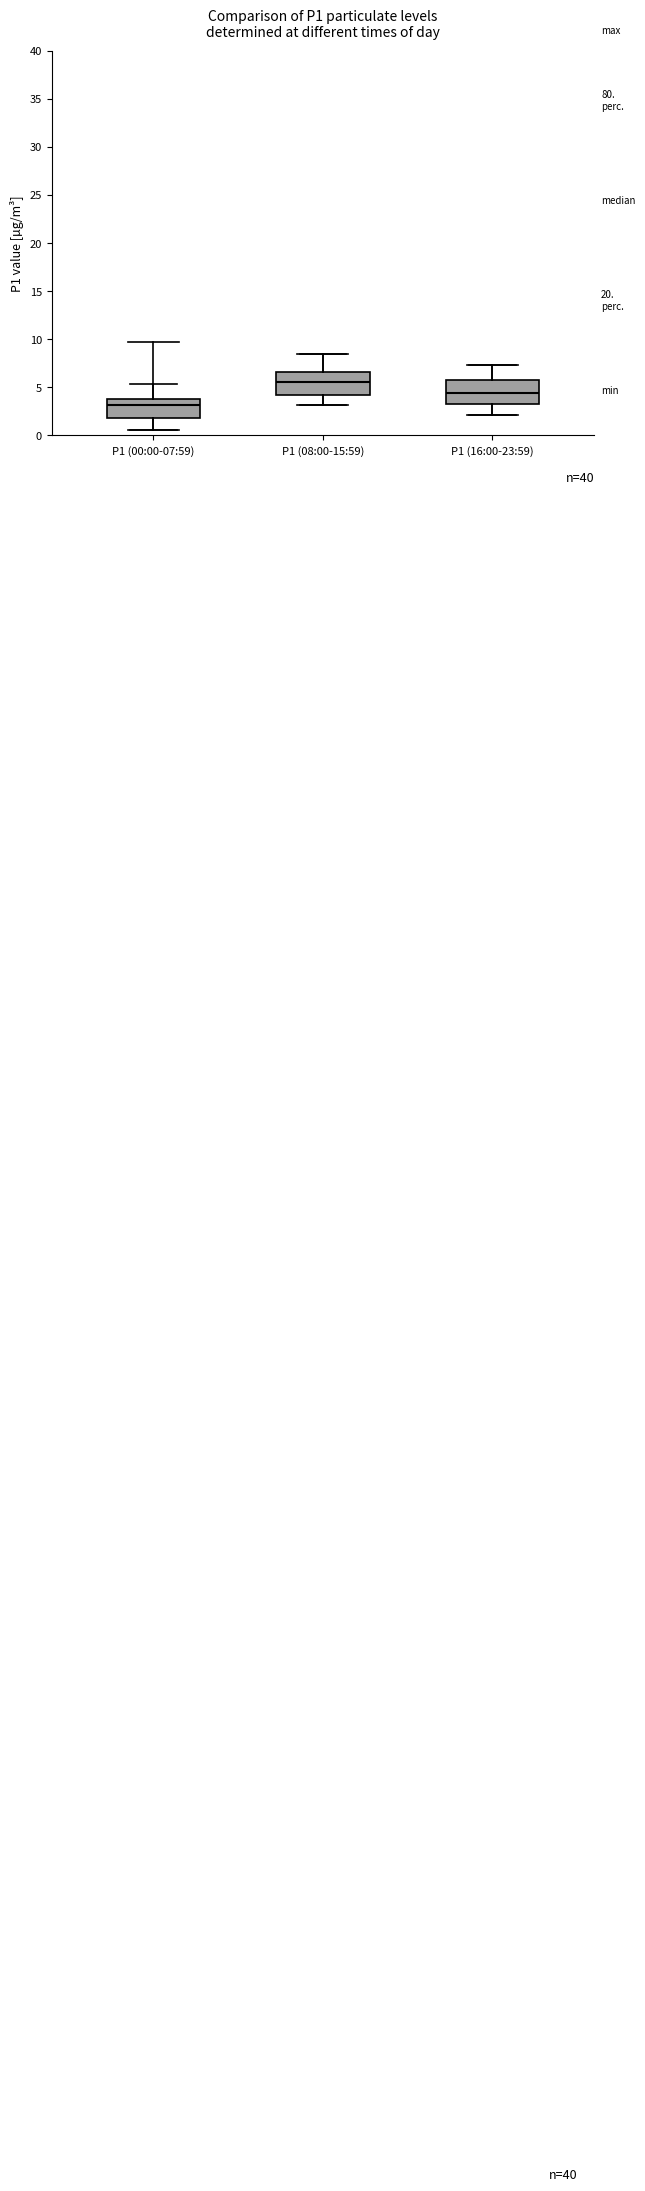

Reading left to right, transcribe this box plot: for each box, give where its median line is, the range the box spans, and where its two whiskers end, as read against the y-axis. The values are not printed on the chart, so give them approximately, as read against the axis.

P1 (00:00-07:59): median 3.0, box 2.0 to 4.0, whiskers 0.5 to 5.5
P1 (08:00-15:59): median 5.5, box 4.0 to 6.5, whiskers 3.0 to 8.5
P1 (16:00-23:59): median 4.5, box 3.5 to 6.0, whiskers 2.0 to 7.5